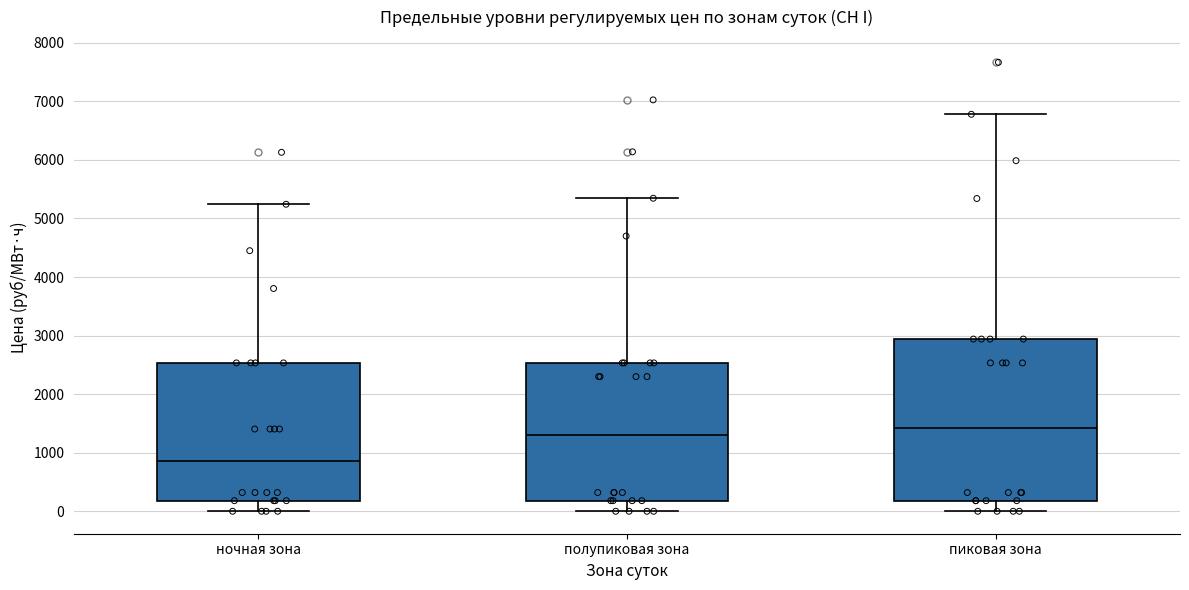

Reading left to right, transcribe this box plot: for each box, give where its median line is, the range the box spans, and where its two whiskers end, as read against the y-axis. The values are not printed on the chart, so give them approximately, as read against the axis.

ночная зона: median 900, box 200 to 2500, whiskers 0 to 5200
полупиковая зона: median 1300, box 200 to 2500, whiskers 0 to 5300
пиковая зона: median 1400, box 200 to 2900, whiskers 0 to 6800